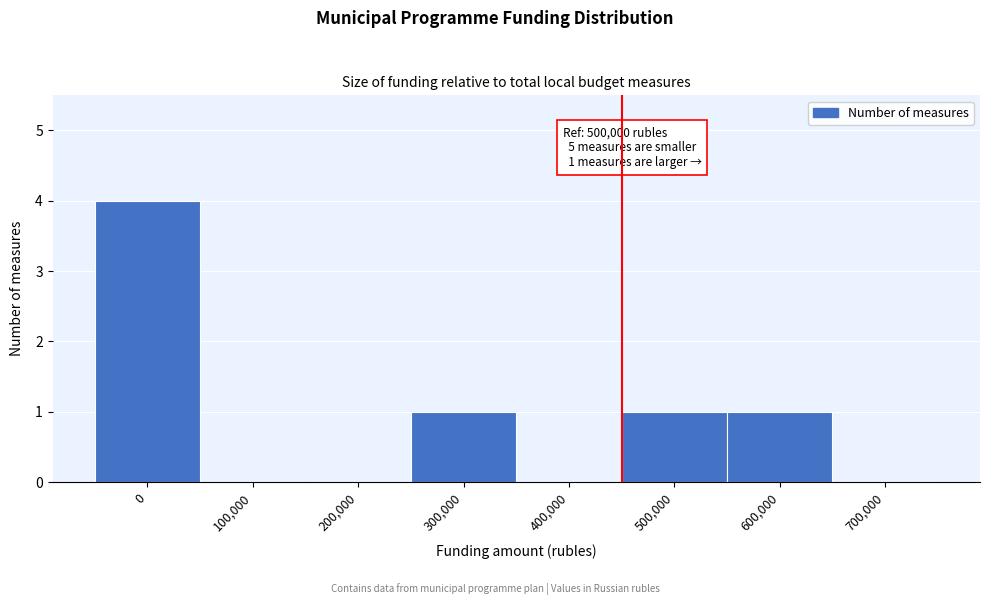

Reading right to left, transcribe all the data shown in this chart.

700,000=0	600,000=1	500,000=1	400,000=0	300,000=1	200,000=0	100,000=0	0=4